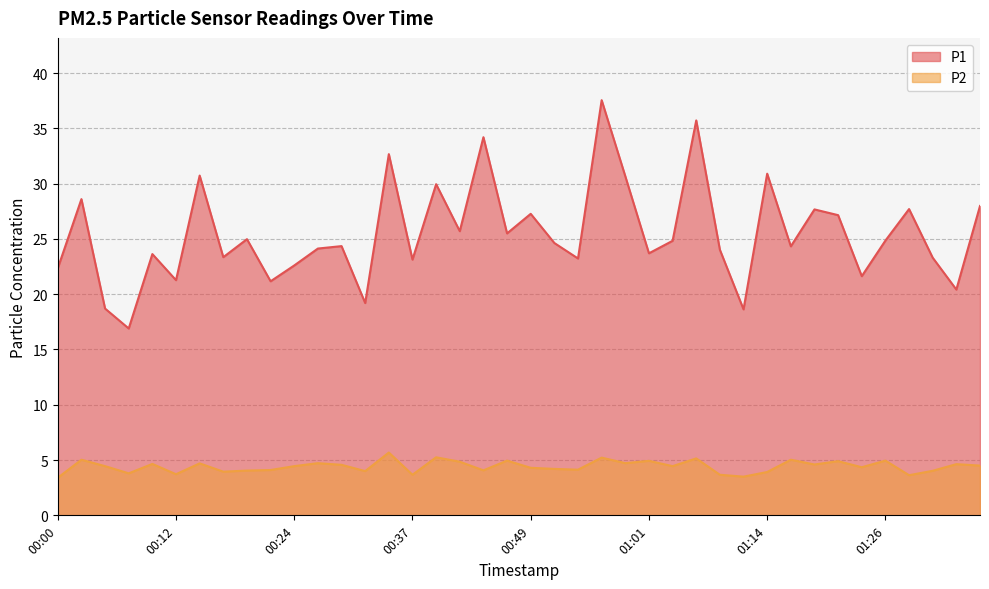

What is the minimum value shown in the chart?

3.4